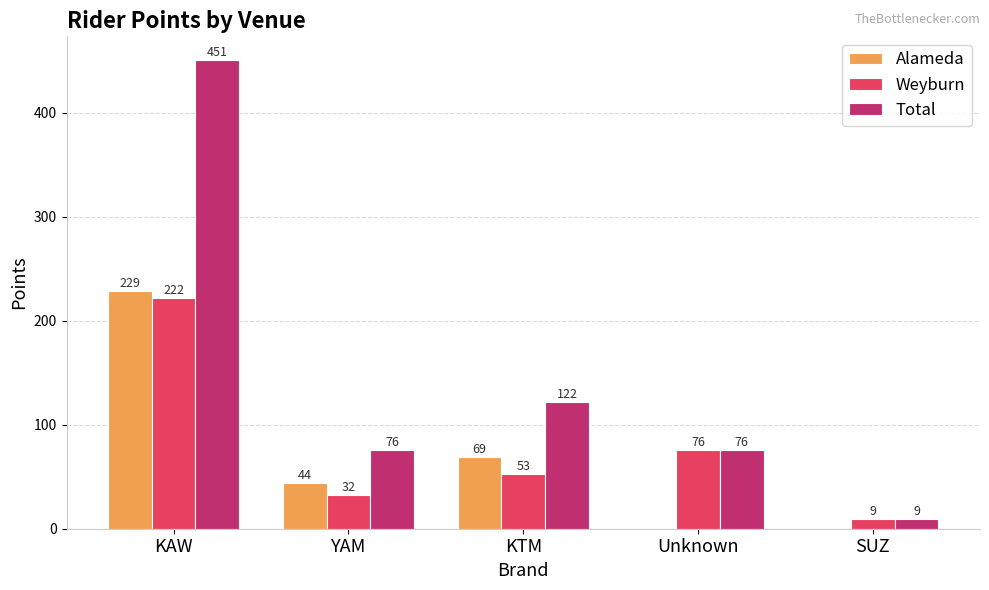

Does the chart contain stacked bars?

No